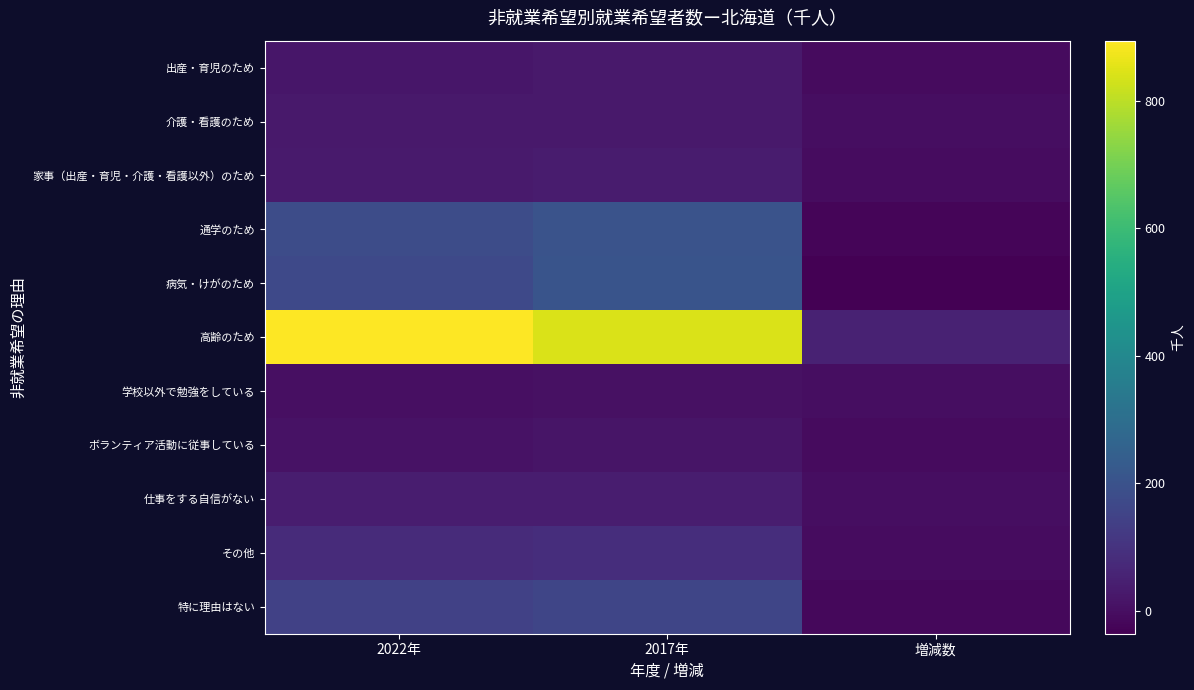

Reading right to left, list all the values displayed in this chart.

出産・育児のため: 増減数=-9.8	2017年=29.3	2022年=19.5
介護・看護のため: 増減数=-0.4	2017年=29.6	2022年=29.2
家事（出産・育児・介護・看護以外）のため: 増減数=-3.8	2017年=35.8	2022年=32.0
通学のため: 増減数=-23.8	2017年=204.1	2022年=180.3
病気・けがのため: 増減数=-35.5	2017年=205.5	2022年=170.0
高齢のため: 増減数=52.5	2017年=841.7	2022年=894.2
学校以外で勉強をしている: 増減数=-2.6	2017年=5.7	2022年=3.1
ボランティア活動に従事している: 増減数=-7.1	2017年=16.6	2022年=9.5
仕事をする自信がない: 増減数=-0.8	2017年=39.2	2022年=38.4
その他: 増減数=-5.1	2017年=84.4	2022年=79.3
特に理由はない: 増減数=-14.9	2017年=158.8	2022年=143.9